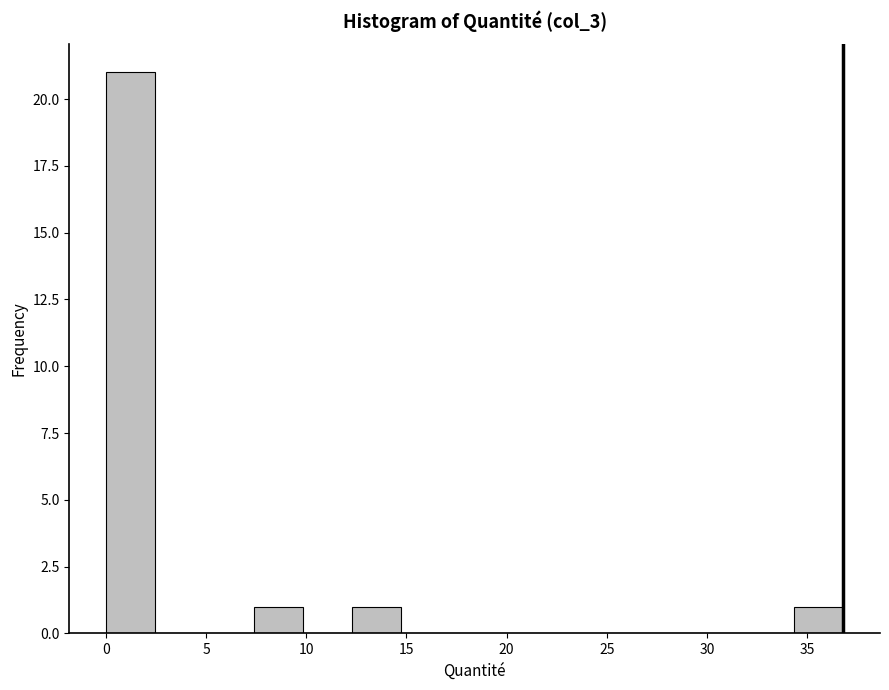

Reading left to right, transcribe this chart: for each bar, give the range it covers on the x-axis and its height. Neither the bar edges nor the heights are printed on the chart, so give them approximately, as read against the axes.

0.0 to 2.5: 21
2.5 to 5.0: 0
5.0 to 7.5: 0
7.5 to 10.0: 1
10.0 to 12.5: 0
12.5 to 14.5: 1
14.5 to 17.0: 0
17.0 to 19.5: 0
19.5 to 22.0: 0
22.0 to 24.5: 0
24.5 to 27.0: 0
27.0 to 29.5: 0
29.5 to 32.0: 0
32.0 to 34.5: 0
34.5 to 37.0: 1